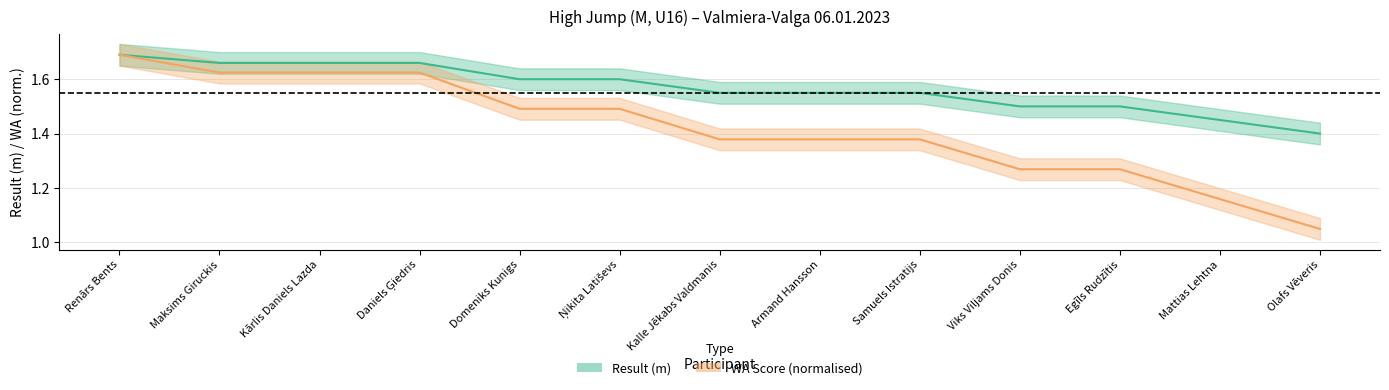

True or false: Result has more than 1 points higher than both neighbors.

False